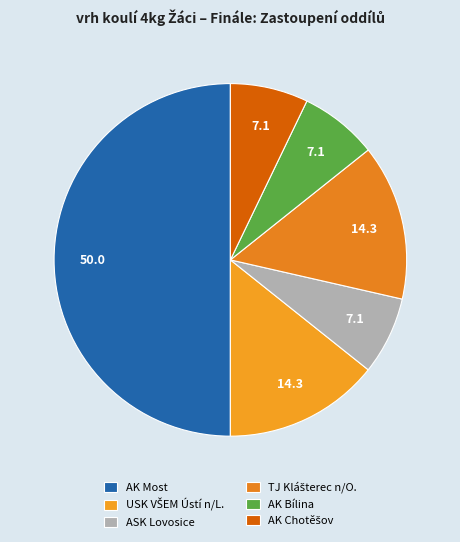

True or false: AK Most accounts for 50% of the total.

True